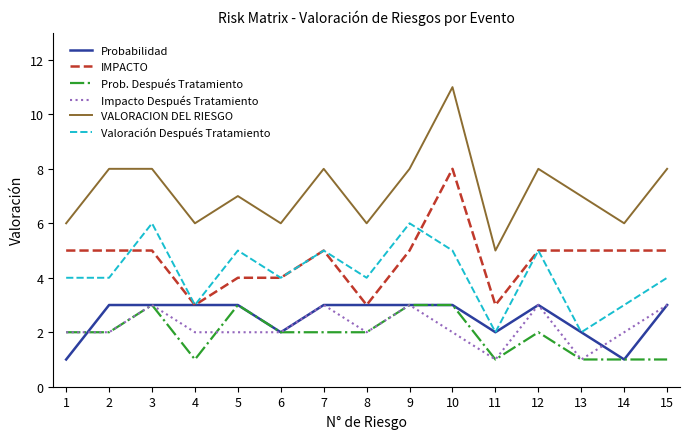

What is the minimum value shown in the chart?

1